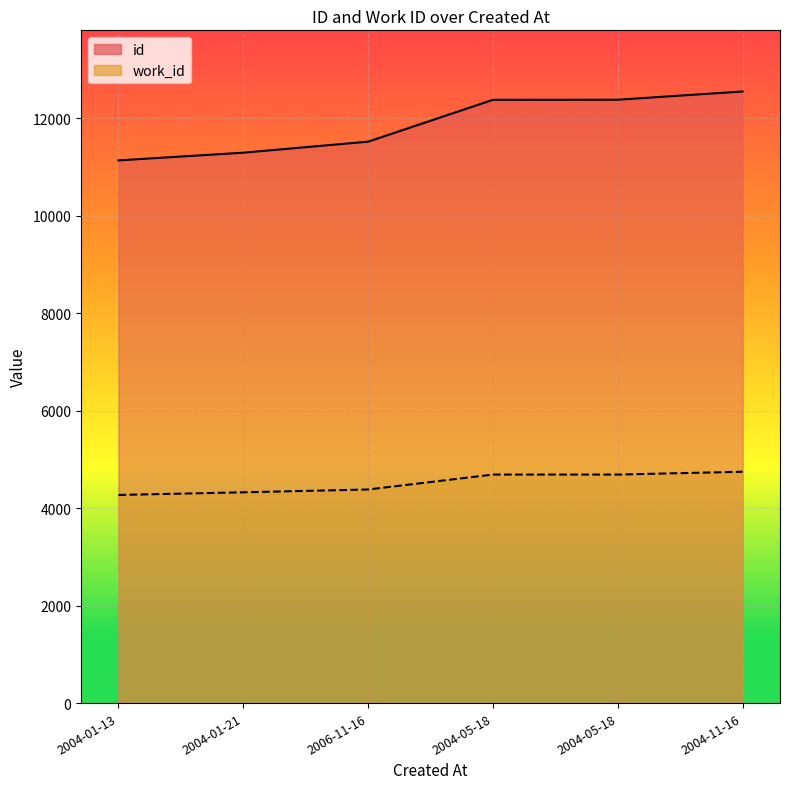

What is the sum of all work_id values?

27092